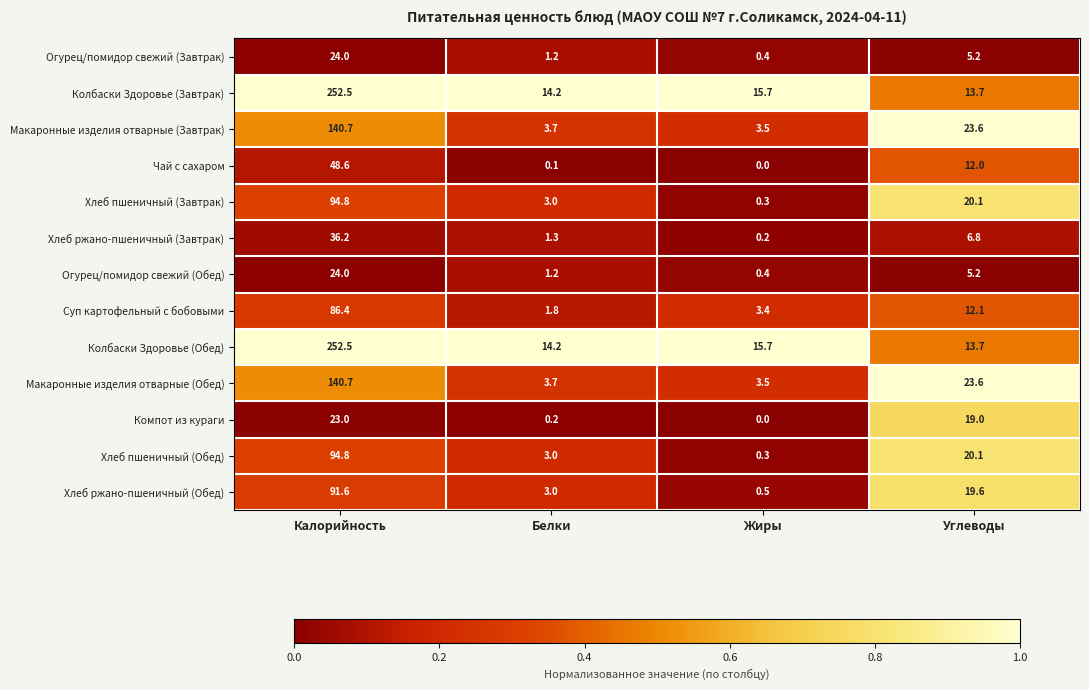

How many data points does each series have?

4